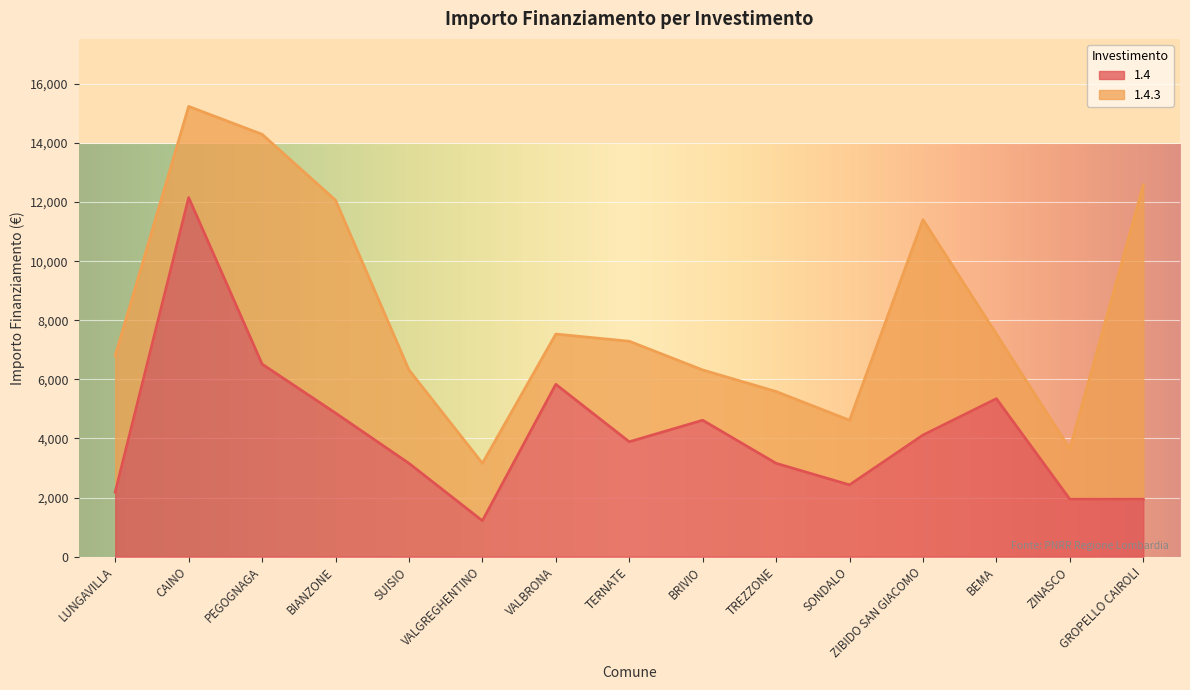

Which has a higher value, ZIBIDO SAN GIACOMO or VALGREGHENTINO?

ZIBIDO SAN GIACOMO